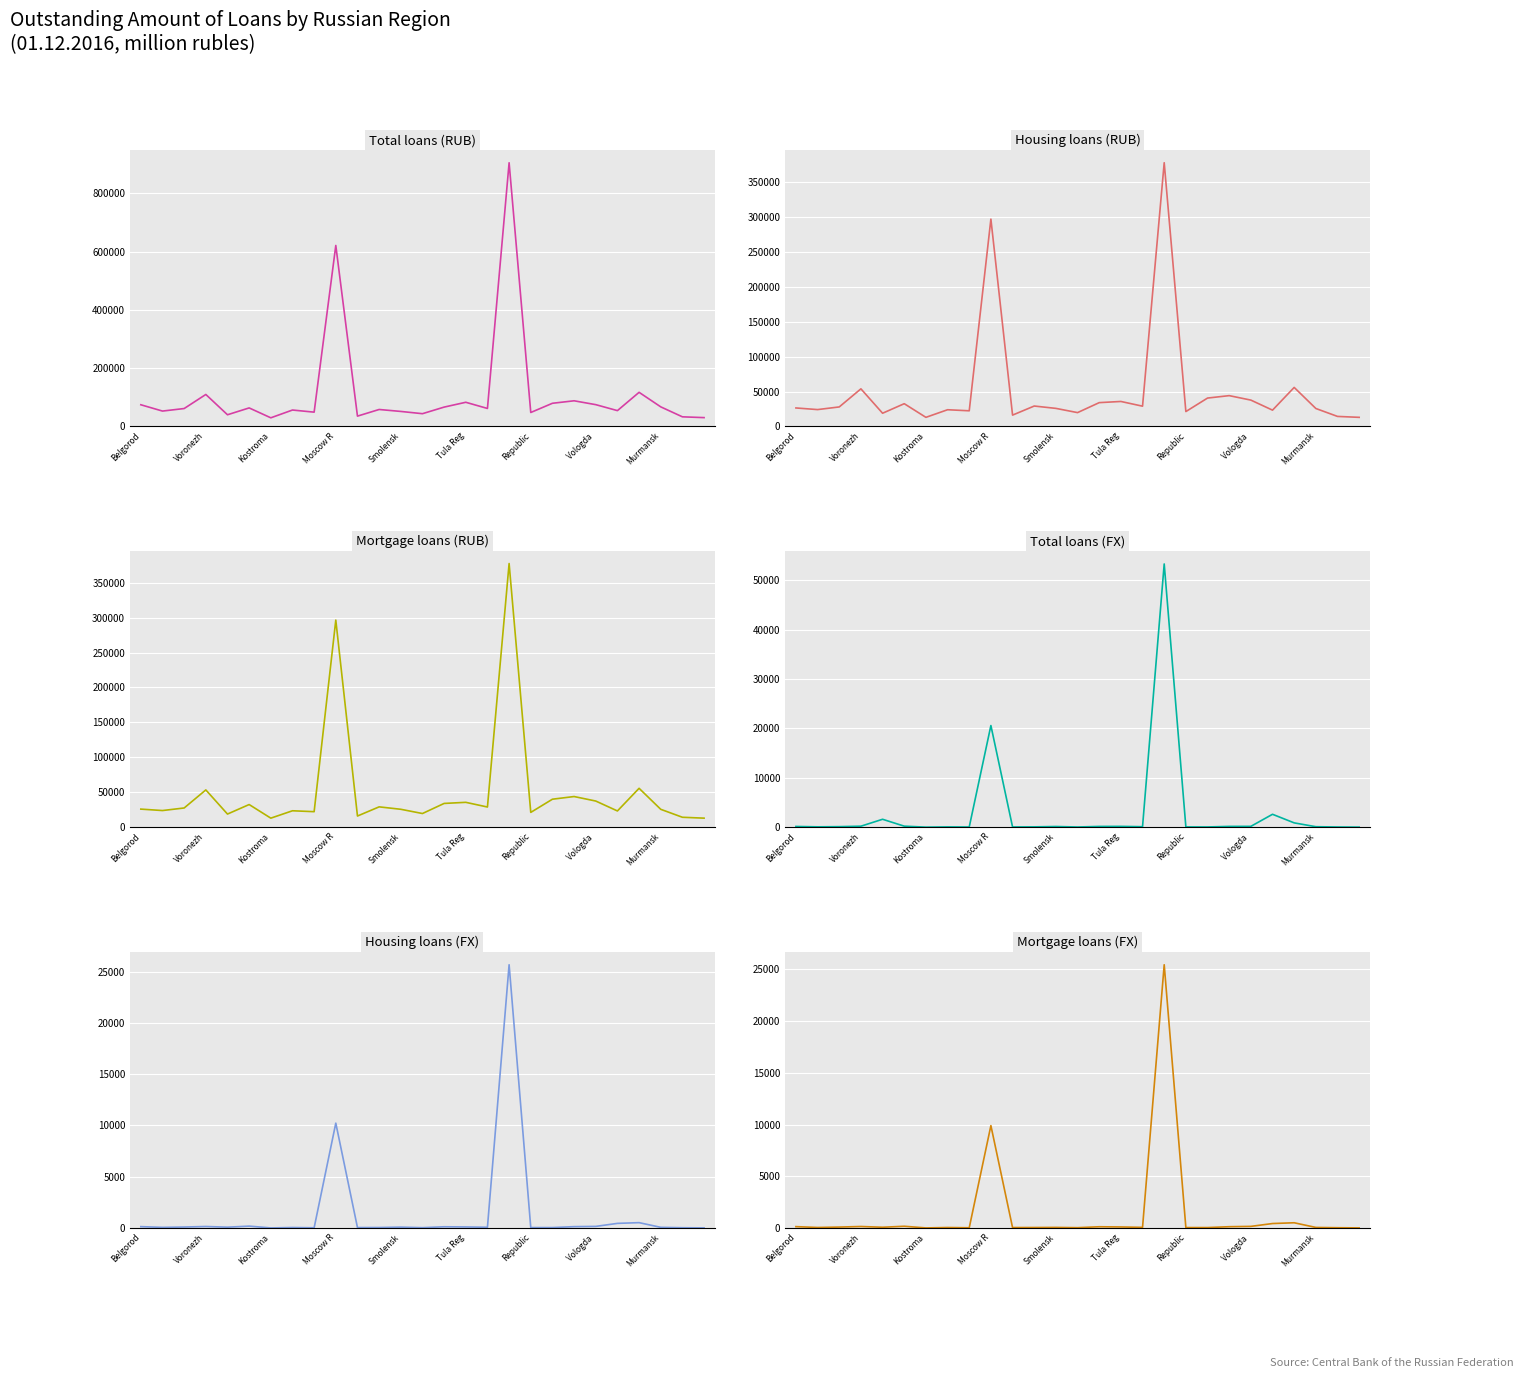

Reading left to right, what are all the values shown in this chart?

Total loans (RUB): 74336	52666	61383	109685	40002	63486	29514	56245	48958	621345	35311	58112	51426	43685	66301	82874	61652	905344	47787	79444	87956	74703	54206	117036	67136	32904	30192
Housing loans (RUB): 26463	24128	27936	53885	18899	32583	13008	23913	22391	297321	16206	29229	25859	19789	34099	35782	29010	378175	21298	40650	44135	37738	23324	55911	25696	14328	13004
Mortgage loans (RUB): 25899	23847	27511	53377	18823	32443	12955	23521	22226	296459	16001	29121	25655	19582	34027	35609	28889	377435	21206	40086	43899	37454	23265	55678	25609	14224	12961
Total loans (FX): 151	75	112	204	1605	211	14	62	42	20573	50	70	141	43	156	167	101	53279	56	51	162	172	2615	877	101	44	19
Housing loans (FX): 133	61	94	146	80	183	8	48	22	10226	43	47	85	32	120	102	70	25674	43	41	132	156	451	522	65	27	10
Mortgage loans (FX): 132	50	89	145	72	168	8	47	22	9901	43	47	57	31	120	100	60	25455	43	41	125	156	432	506	54	27	10